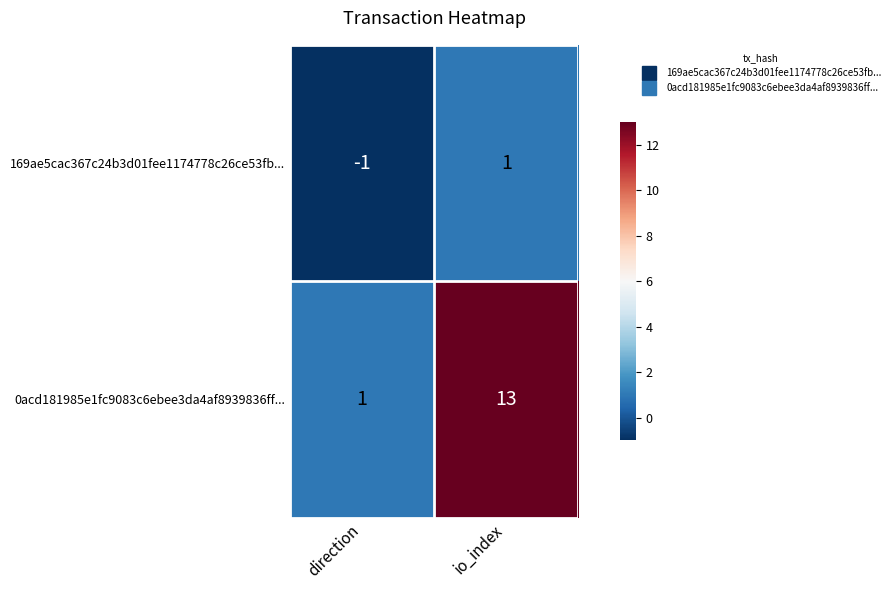

List the series in order of their peak value, highest first.

0acd181985e1fc9083c6ebee3da4af8939836ff..., 169ae5cac367c24b3d01fee1174778c26ce53fb...